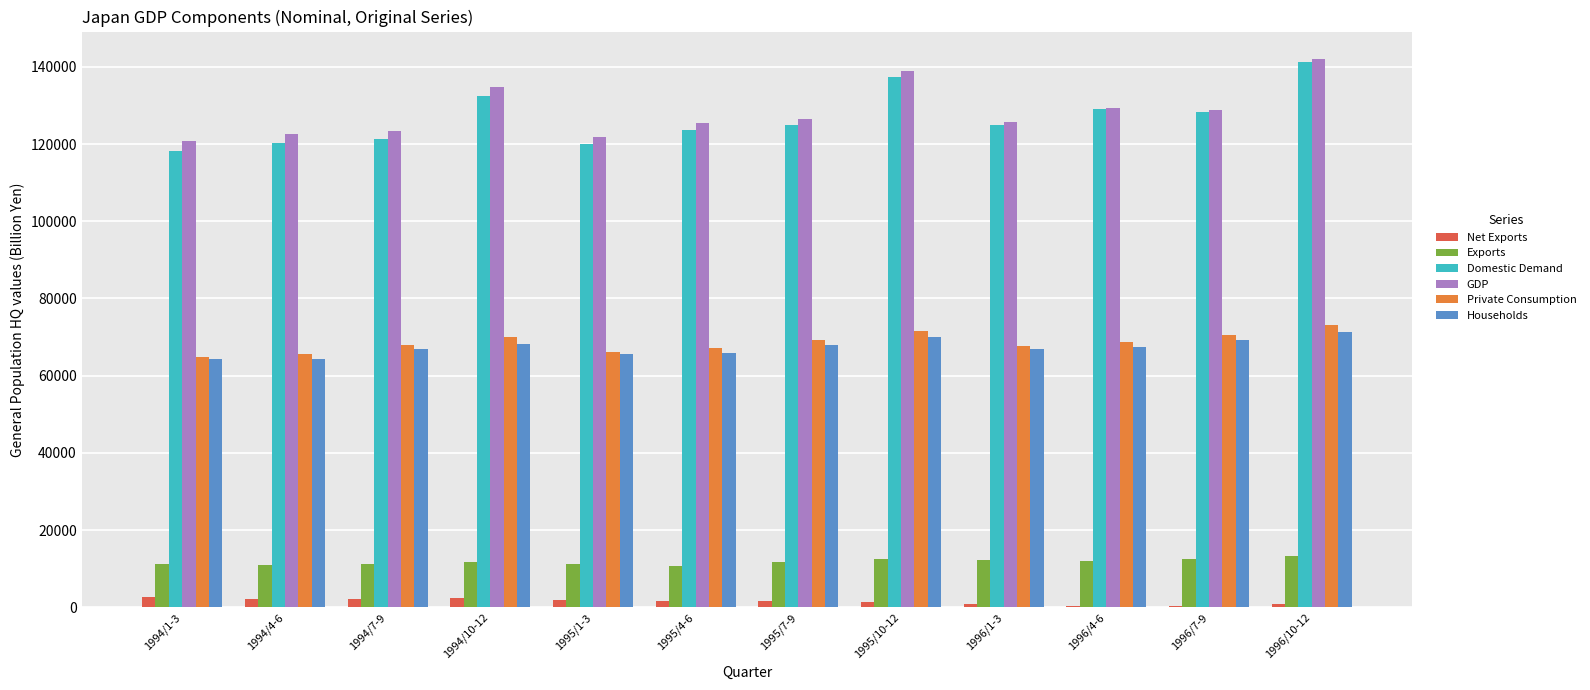

The value of Households at 1996/7-9 is 69225.1. True or false?

True